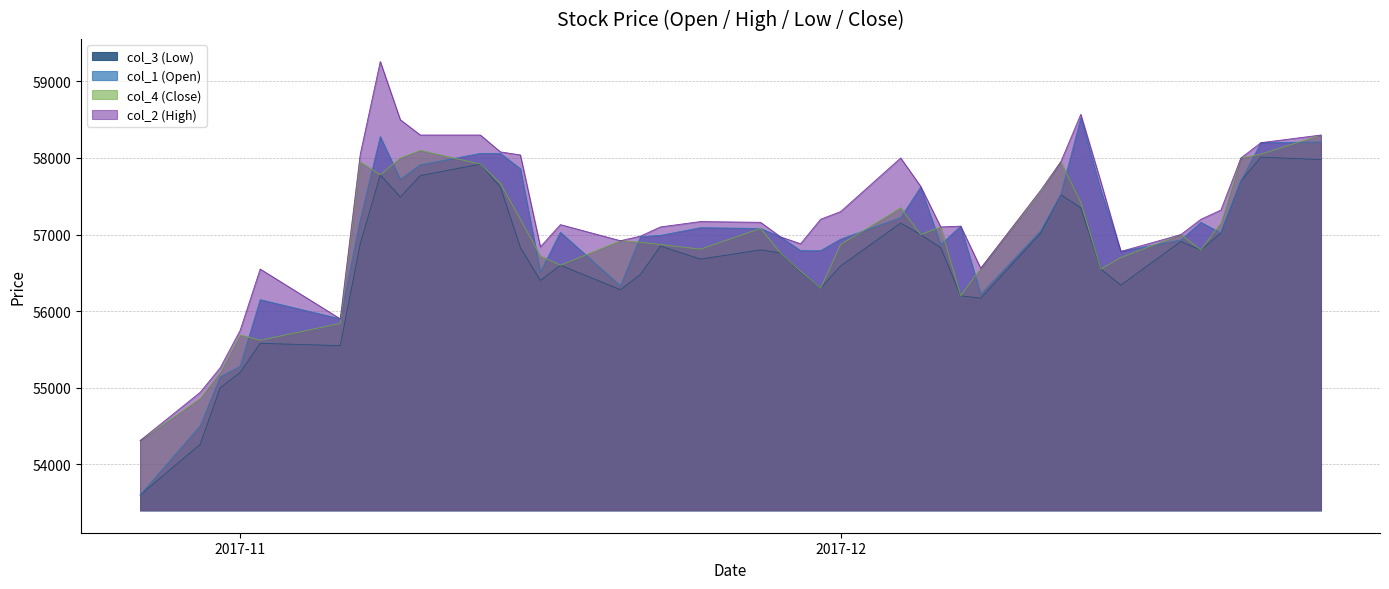

What position from the right is 2017/11/16?

27